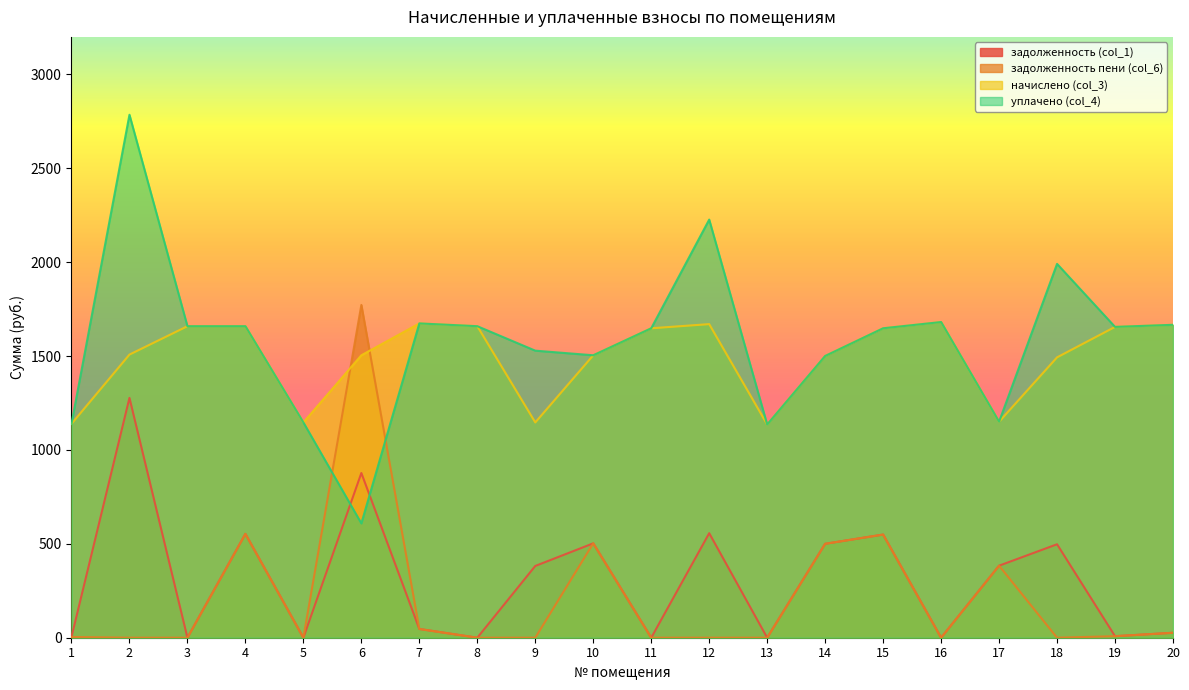

Rank the series by their maximum value, from highest to lowest.

уплачено (col_4), задолженность пени (col_6), начислено (col_3), задолженность (col_1)